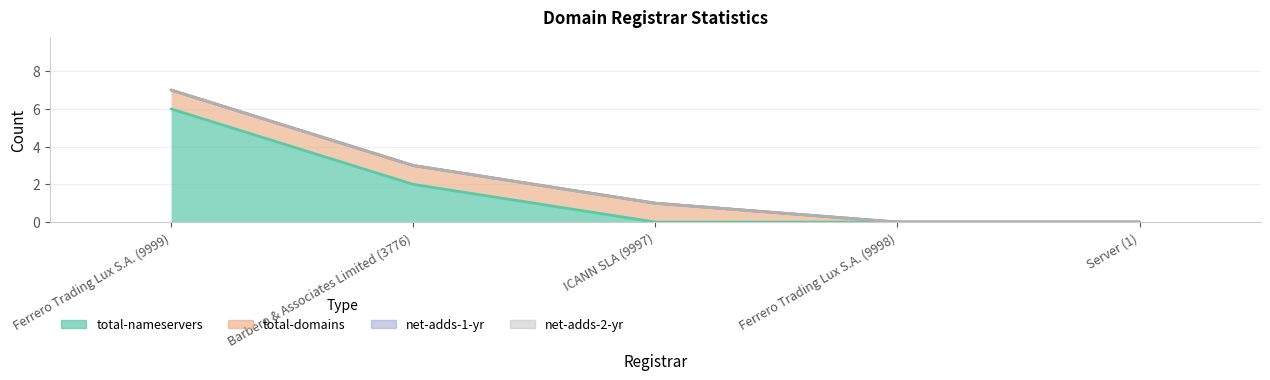

Reading right to left, what are all the values shown in this chart?

total-nameservers: Server (1)=0	Ferrero Trading Lux S.A. (9998)=0	ICANN SLA (9997)=0	Barbero & Associates Limited (3776)=2	Ferrero Trading Lux S.A. (9999)=6
total-domains: Server (1)=0	Ferrero Trading Lux S.A. (9998)=0	ICANN SLA (9997)=1	Barbero & Associates Limited (3776)=1	Ferrero Trading Lux S.A. (9999)=1
net-adds-1-yr: Server (1)=0	Ferrero Trading Lux S.A. (9998)=0	ICANN SLA (9997)=0	Barbero & Associates Limited (3776)=0	Ferrero Trading Lux S.A. (9999)=0
net-adds-2-yr: Server (1)=0	Ferrero Trading Lux S.A. (9998)=0	ICANN SLA (9997)=0	Barbero & Associates Limited (3776)=0	Ferrero Trading Lux S.A. (9999)=0